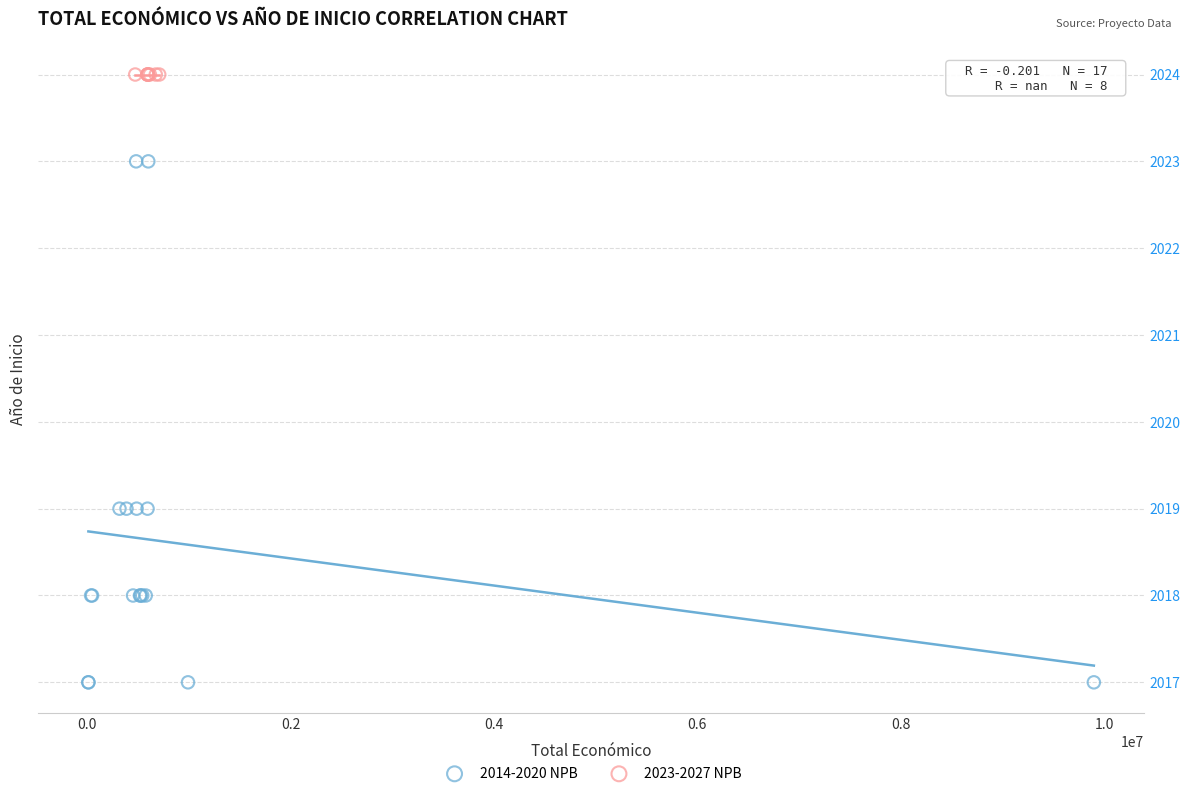

Which series contains the lowest Y value?

2014-2020 NPB